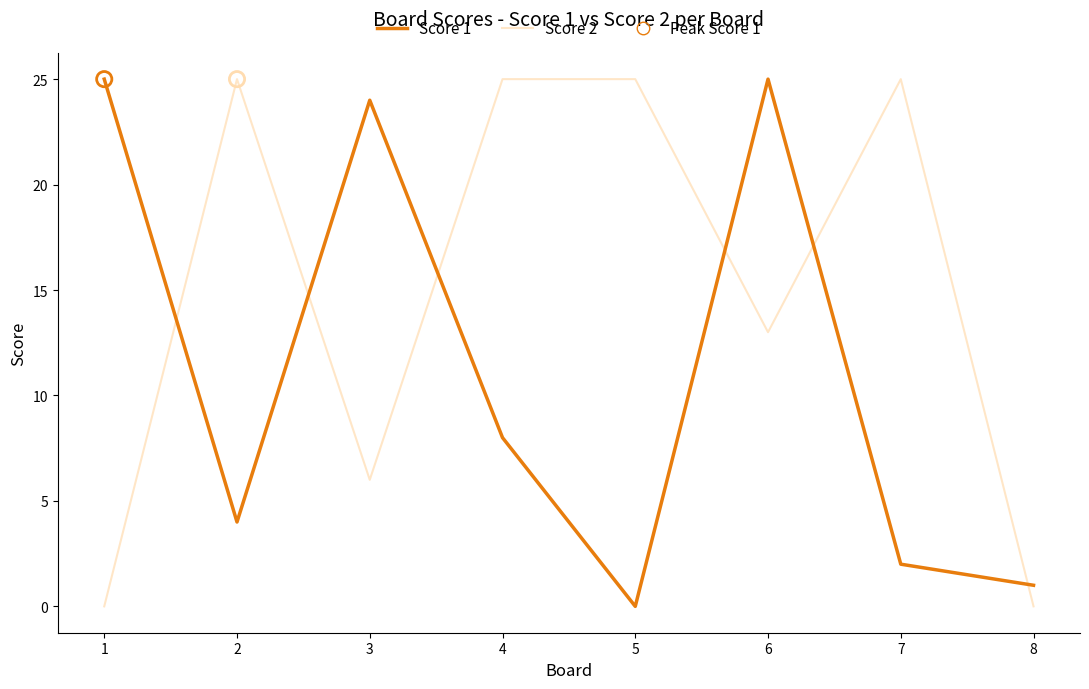

Between 7 and 8, which series saw the biggest shift?

Score 2